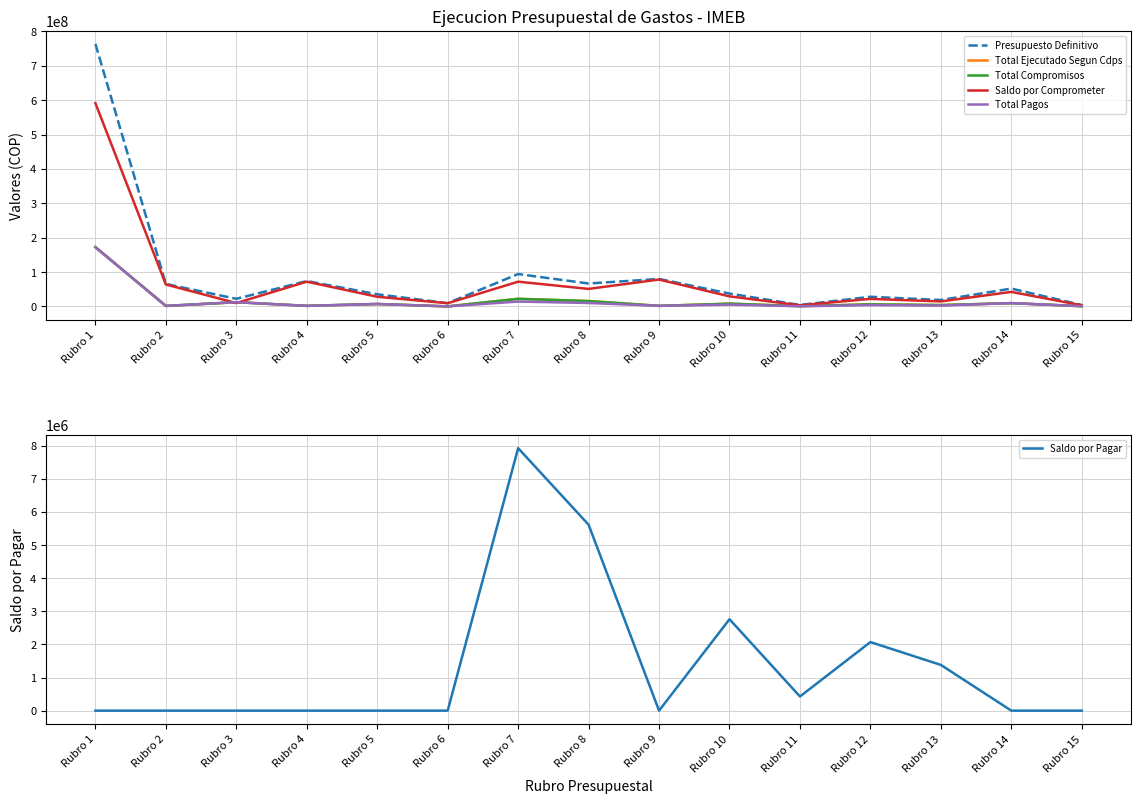

The value of Total Compromisos at Rubro 11 is 1396441. True or false?

False